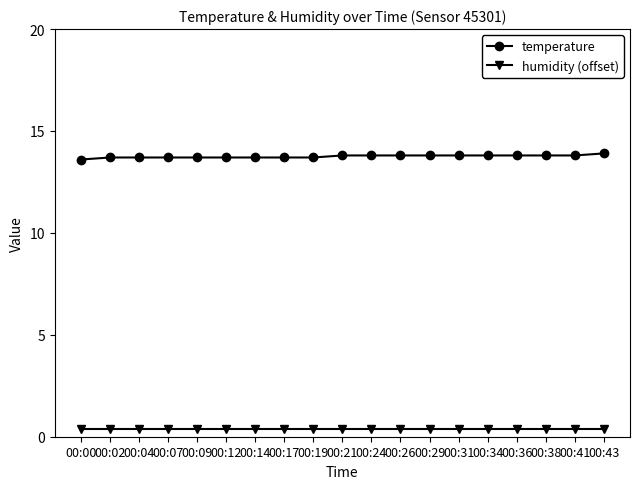

Rank the series by their average value, from lowest to highest.

humidity (offset), temperature